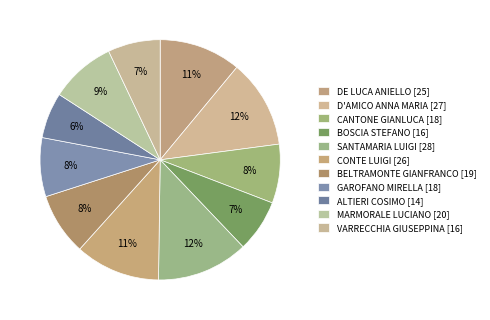

To the nearest percent, what percentage of the pie is CONTE LUIGI?

11%